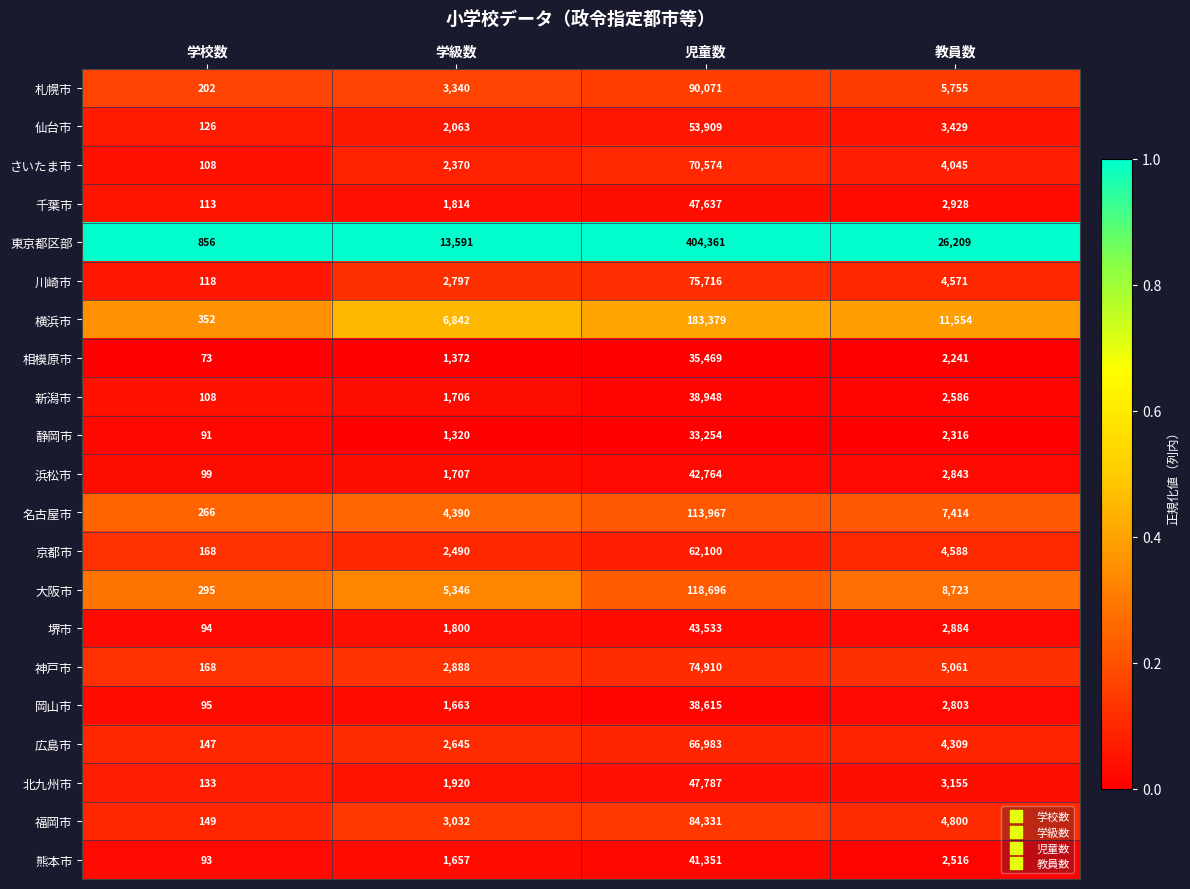

Rank the series by their maximum value, from lowest to highest.

静岡市, 相模原市, 岡山市, 新潟市, 熊本市, 浜松市, 堺市, 千葉市, 北九州市, 仙台市, 京都市, 広島市, さいたま市, 神戸市, 川崎市, 福岡市, 札幌市, 名古屋市, 大阪市, 横浜市, 東京都区部